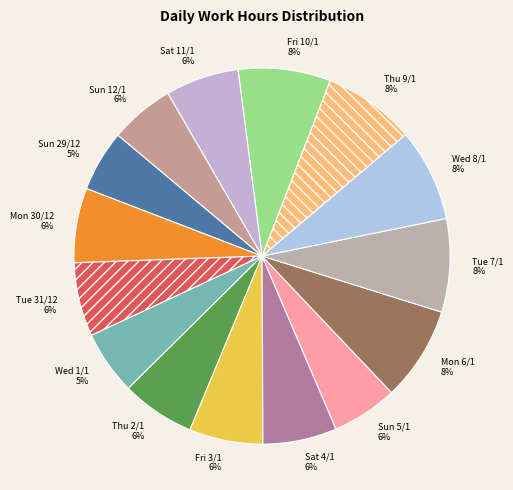

Approximately how many times larger is the value at Tue 31/12 compared to Mon 30/12?

1.0